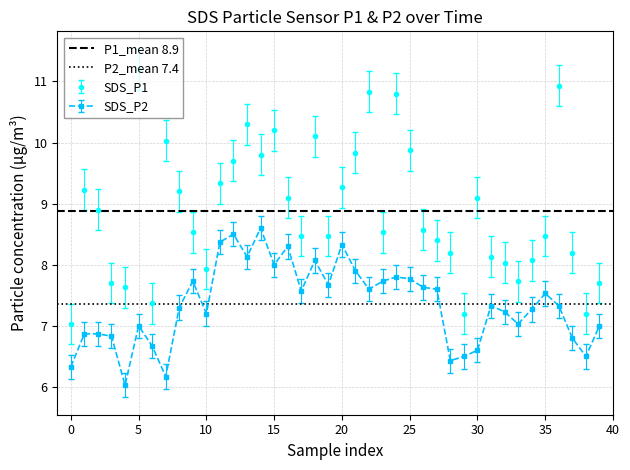

Is this an area chart (filled region under the line)?

No